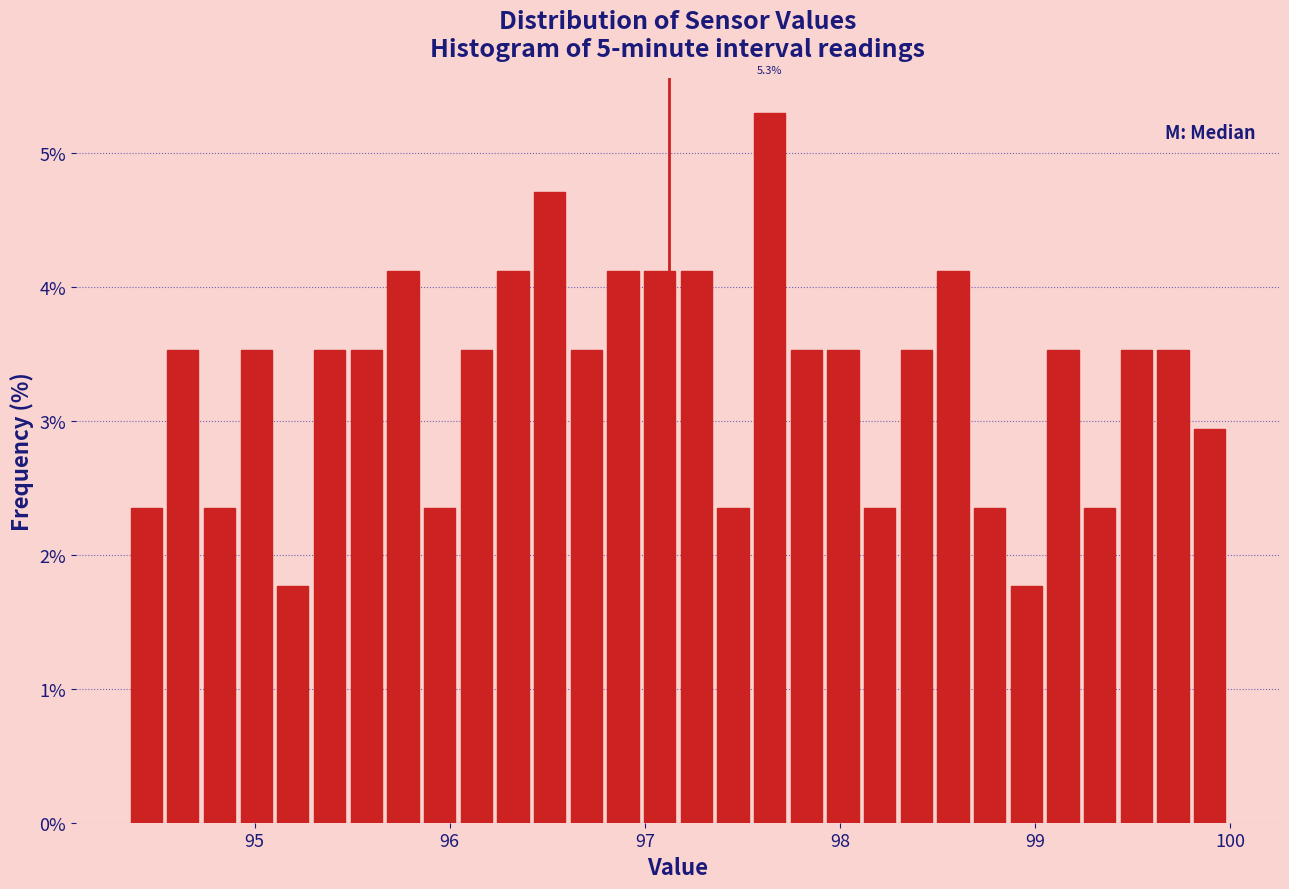

Read against the x-axis, roughly where is the centre of the tallest bar?

97.6